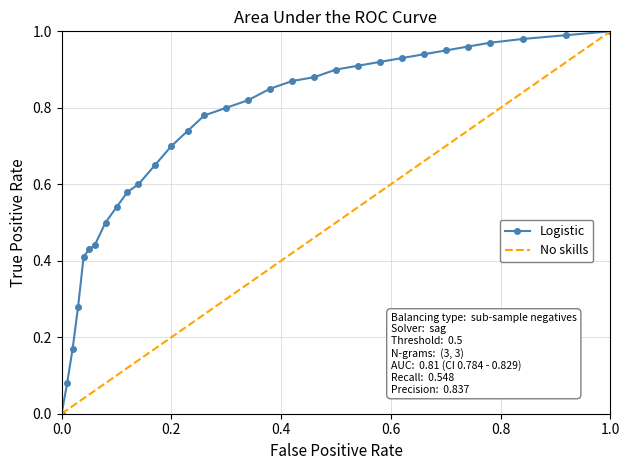

Reading left to right, transcribe all the data shown in this chart.

0.0	0.1	0.2	0.3	0.4	0.4	0.4	0.5	0.5	0.6	0.6	0.7	0.7	0.7	0.8	0.8	0.8	0.8	0.9	0.9	0.9	0.9	0.9	0.9	0.9	0.9	1.0	1.0	1.0	1.0	1.0